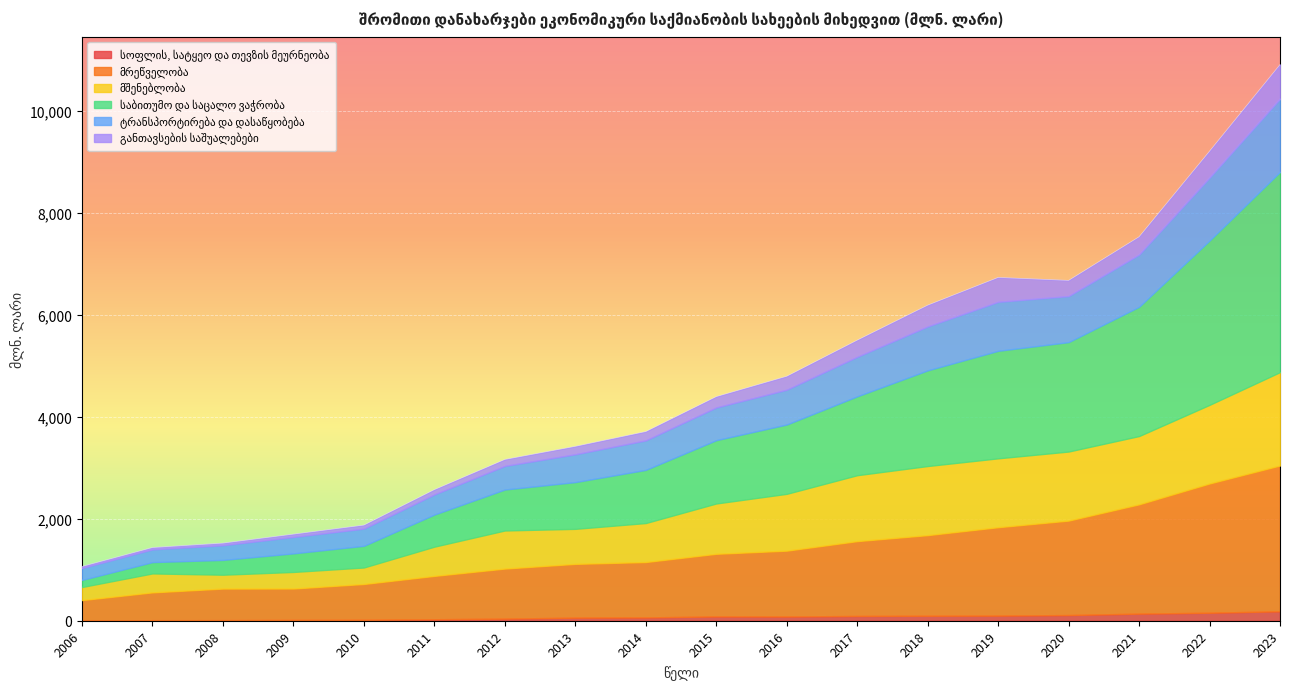

At which category is the sum across all series the highest?

2023